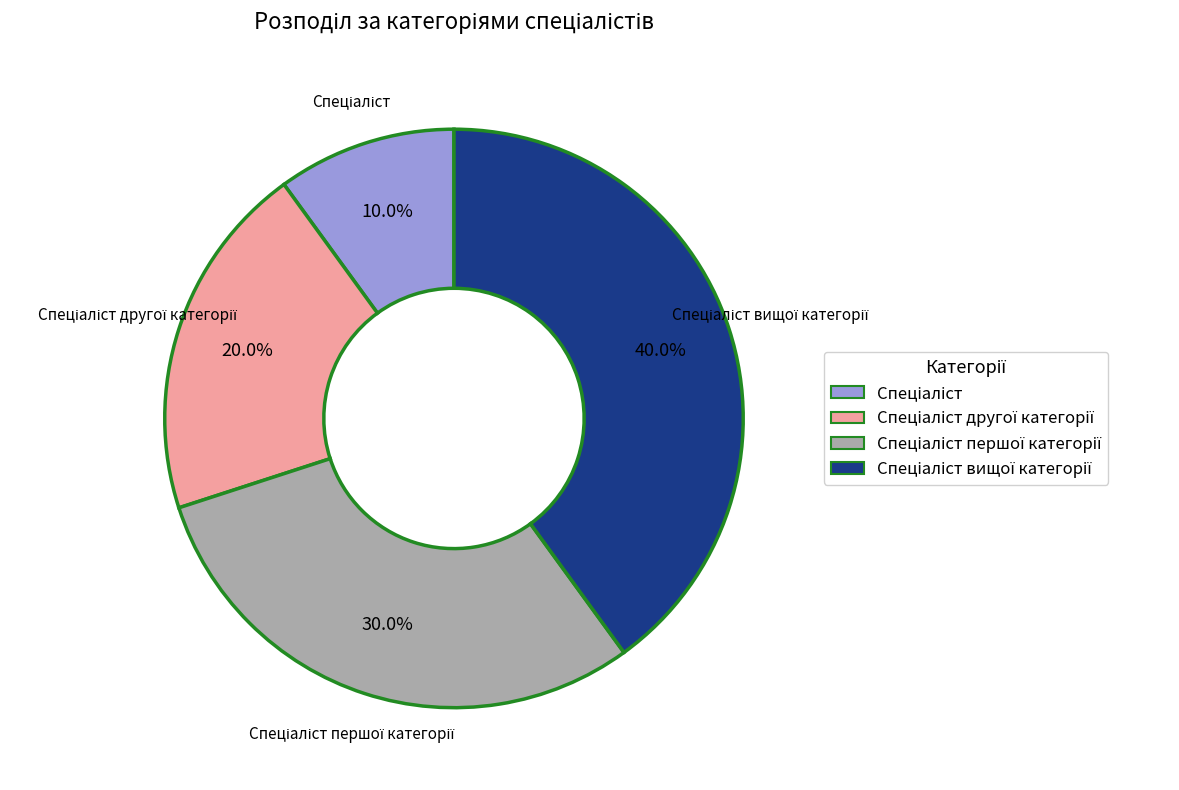

Is there a majority slice in this chart?

No